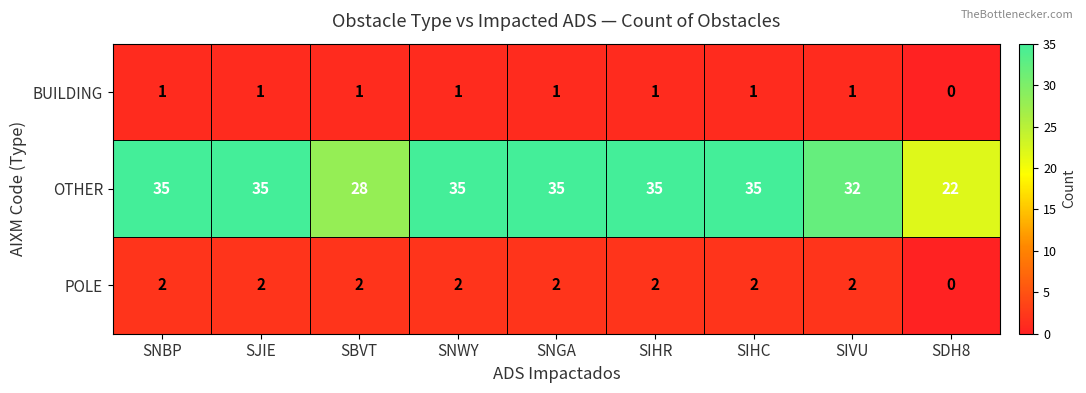

Read the OTHER value at SJIE, to the nearest 10.

40